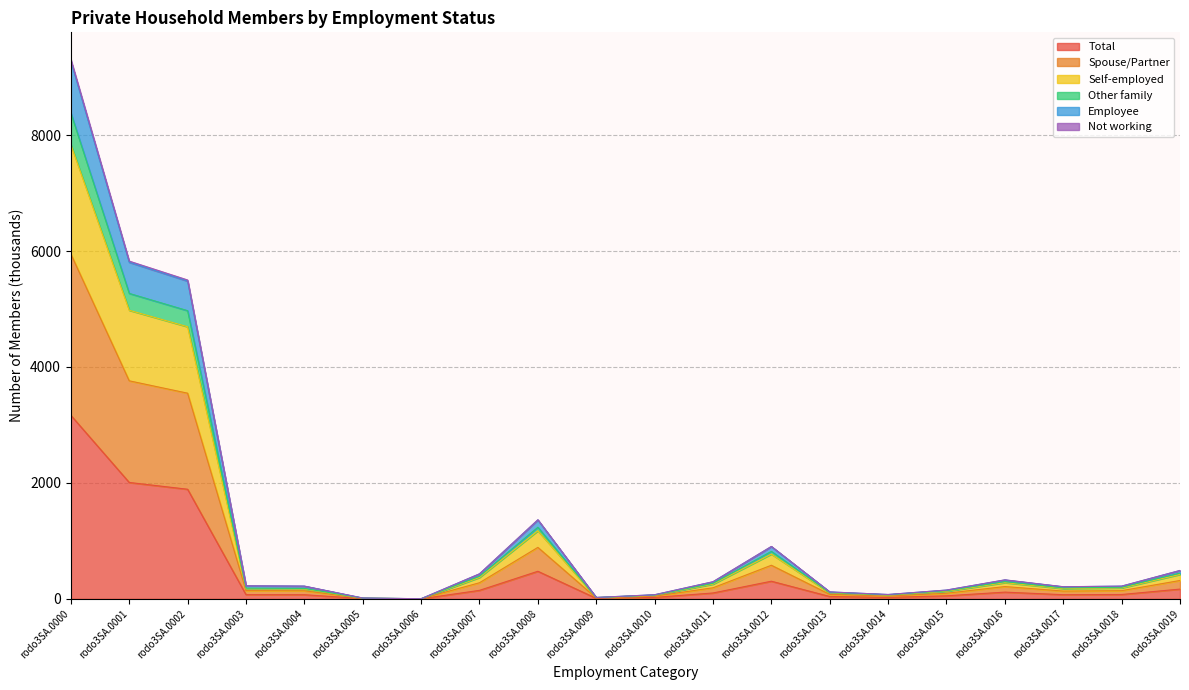

How many lines are shown in the chart?

6